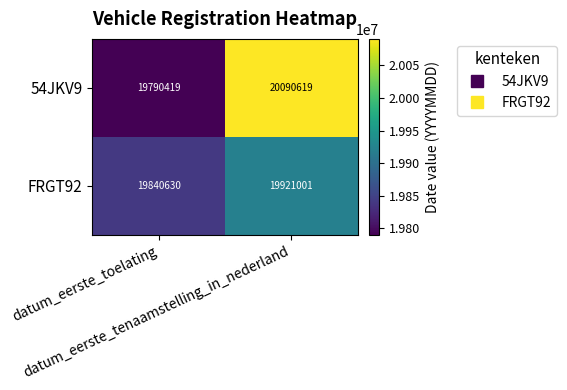

Which series has the largest range (max minus min)?

54JKV9